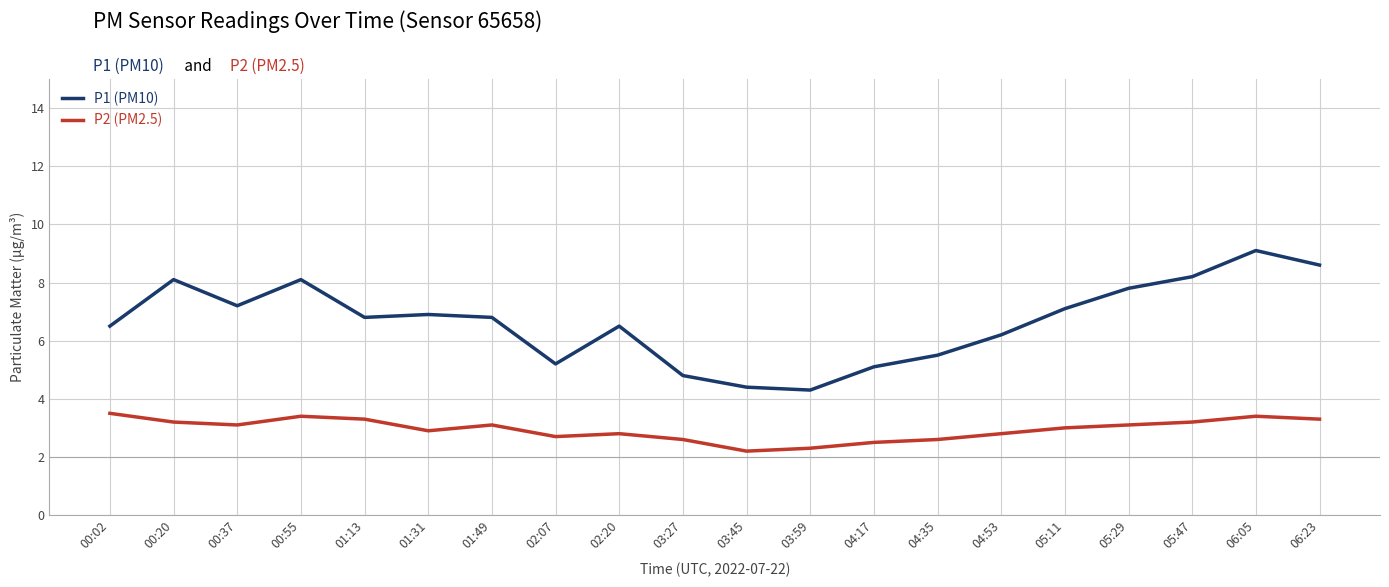

What value does the P2 (PM2.5) series have at 03:27?

2.6